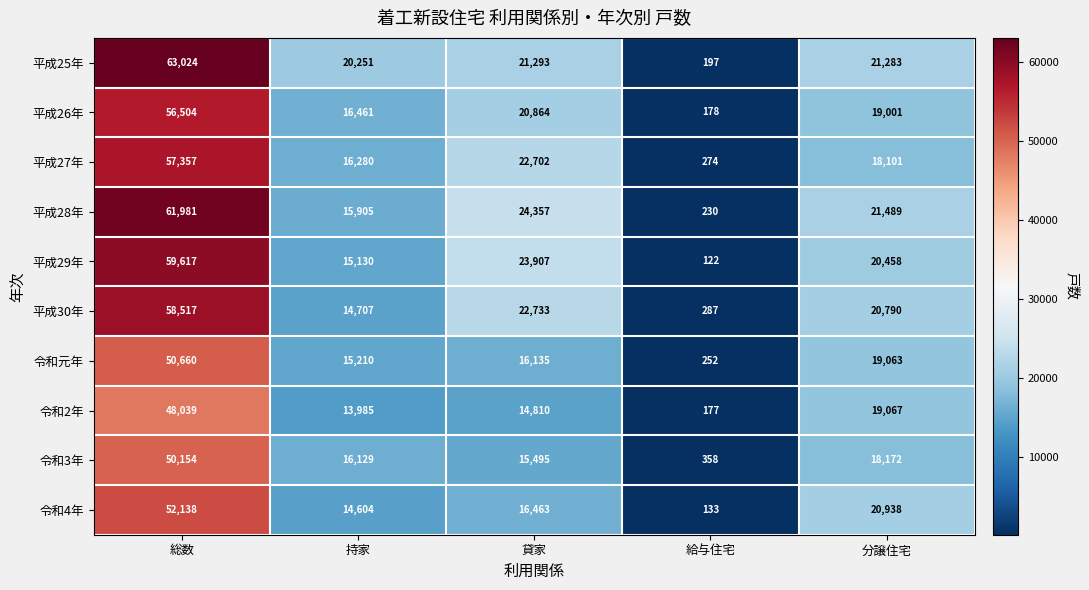

What is the average value of the 平成26年 series?

22602